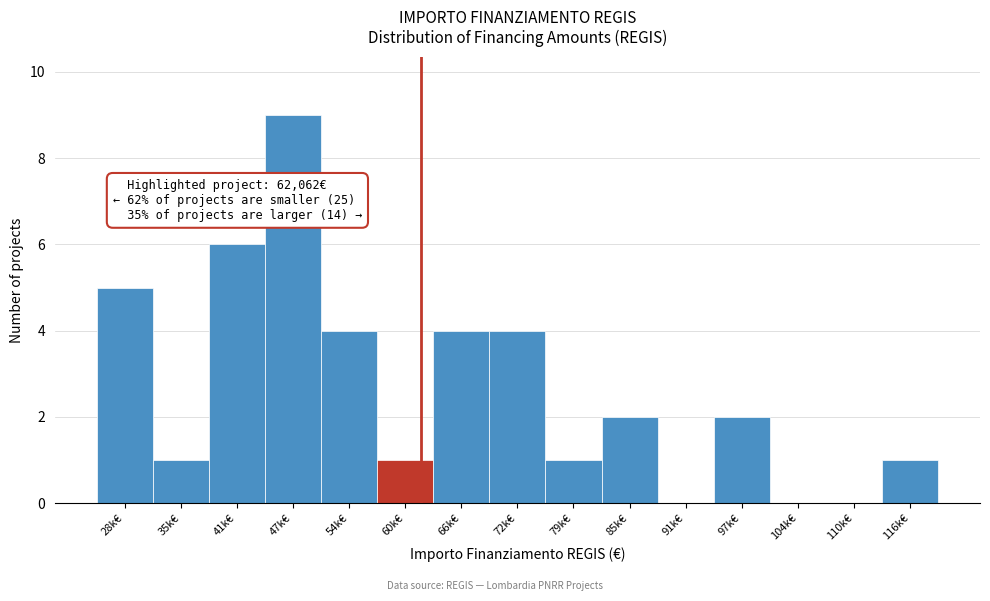

Reading left to right, list all the values displayed in this chart.

28k€=5	35k€=1	41k€=6	47k€=9	54k€=4	60k€=1	66k€=4	72k€=4	79k€=1	85k€=2	91k€=0	97k€=2	104k€=0	110k€=0	116k€=1